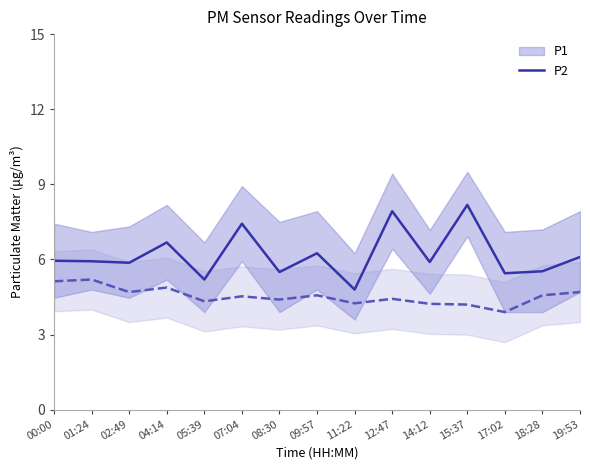

True or false: P1 has a value of 5.2 at 05:39.

True